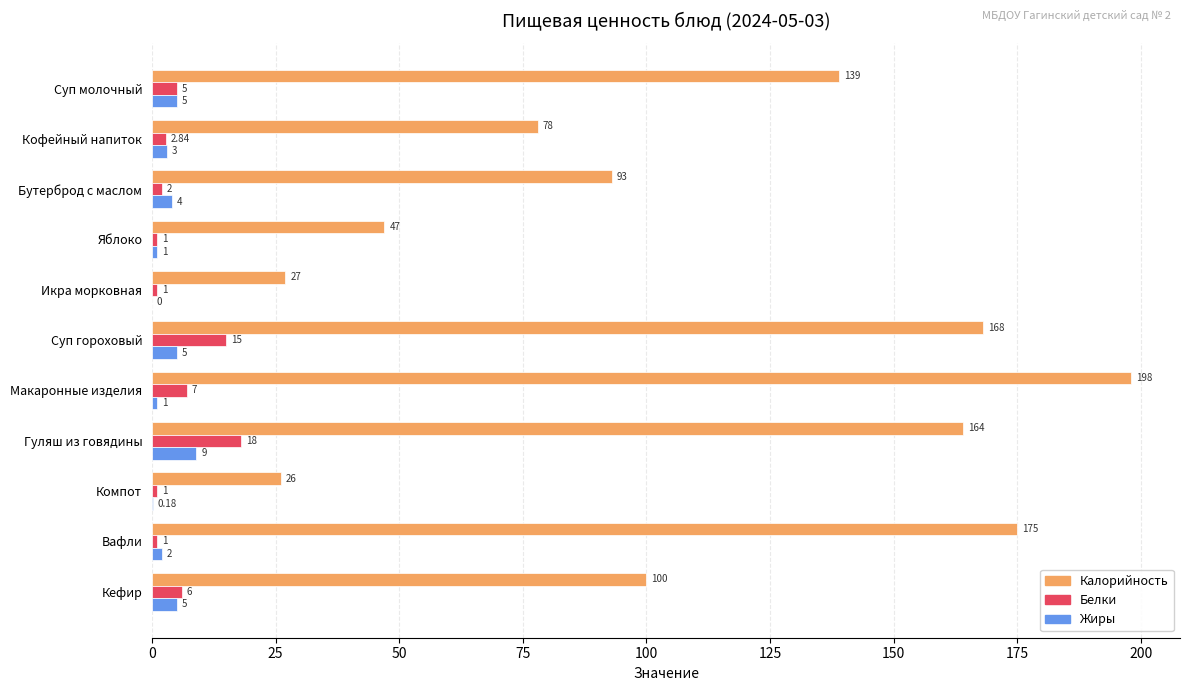

Which category has the highest value across all series?

Макаронные изделия